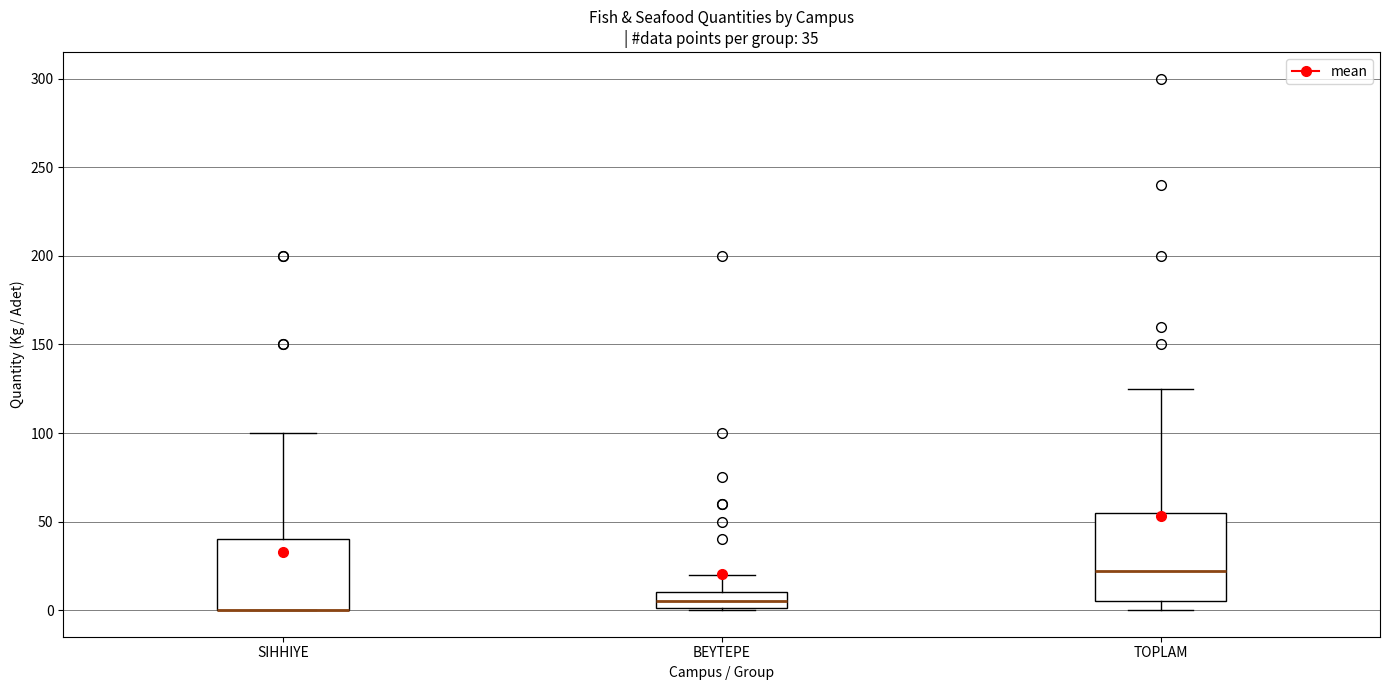

Comparing the boxes themselves (not the whiskers), which one is the tallest?

TOPLAM